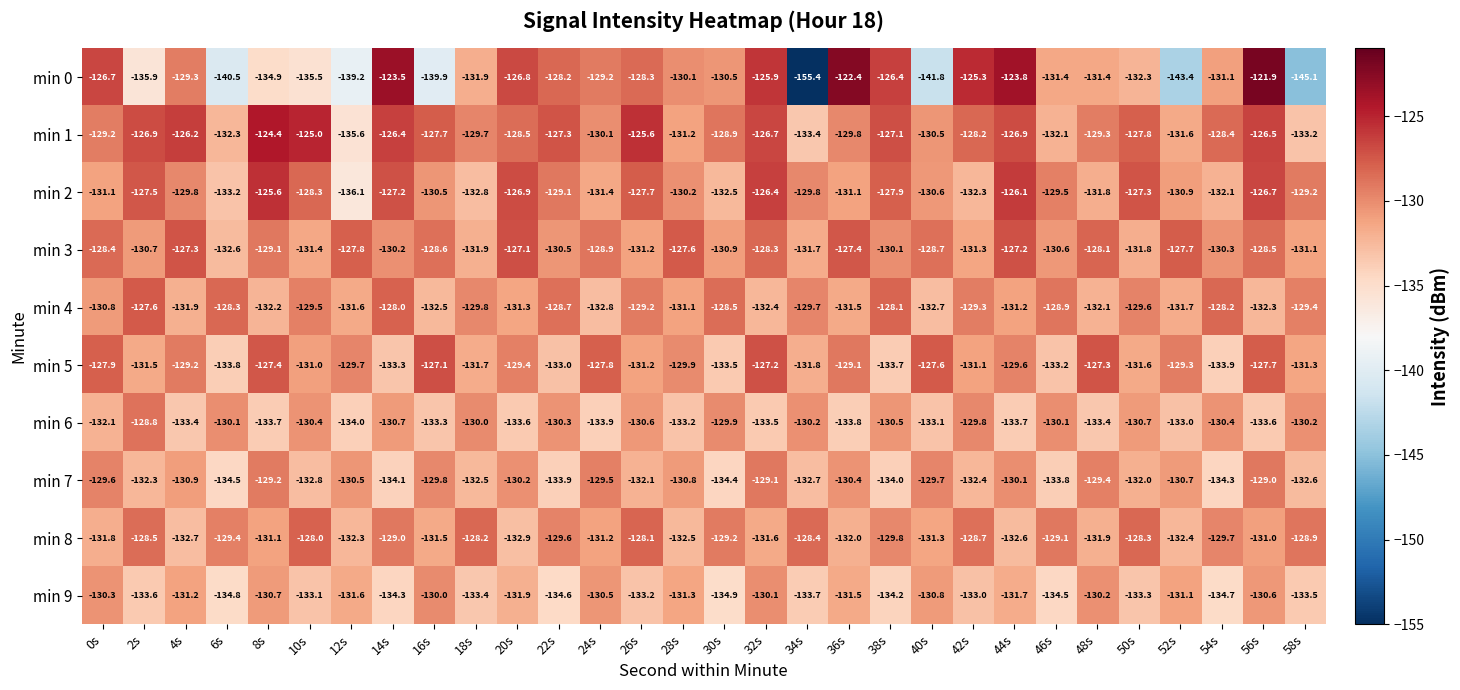

What is the sum of the min 2 values at 32s and 34s?

-256.2